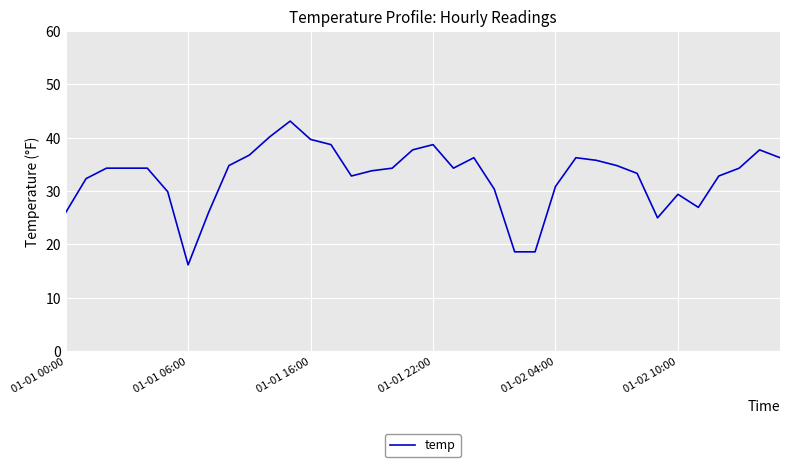

What is the maximum value shown in the chart?

43.1